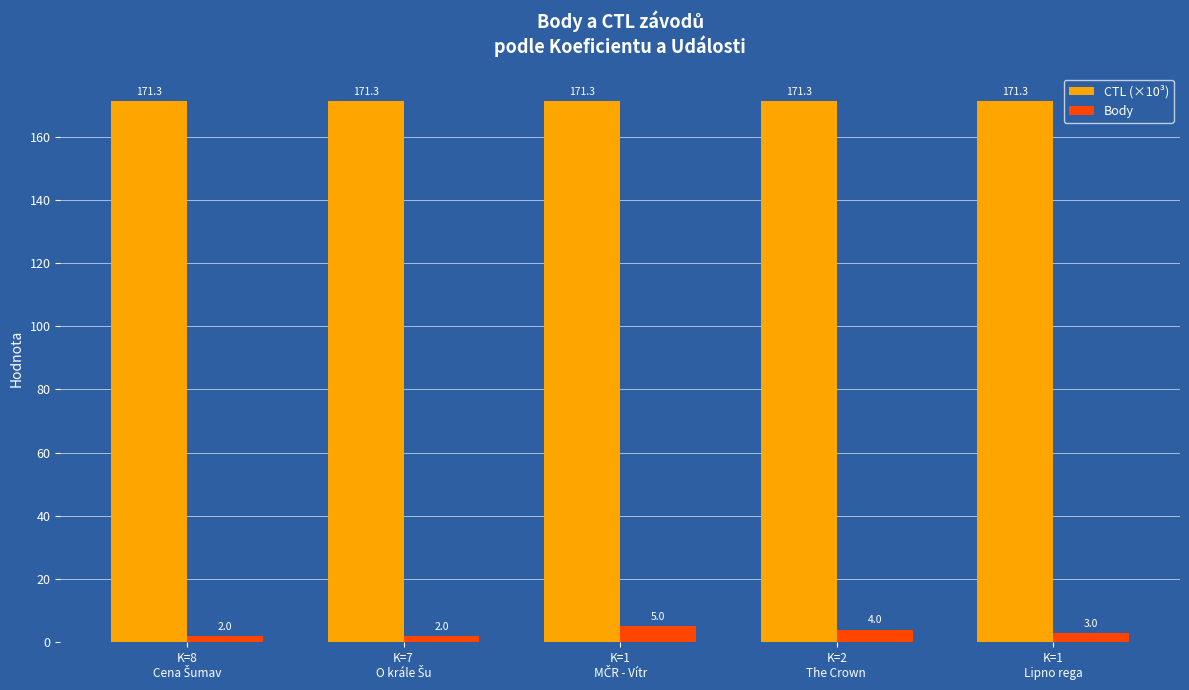

Are the bars grouped side by side (vs. stacked)?

Yes